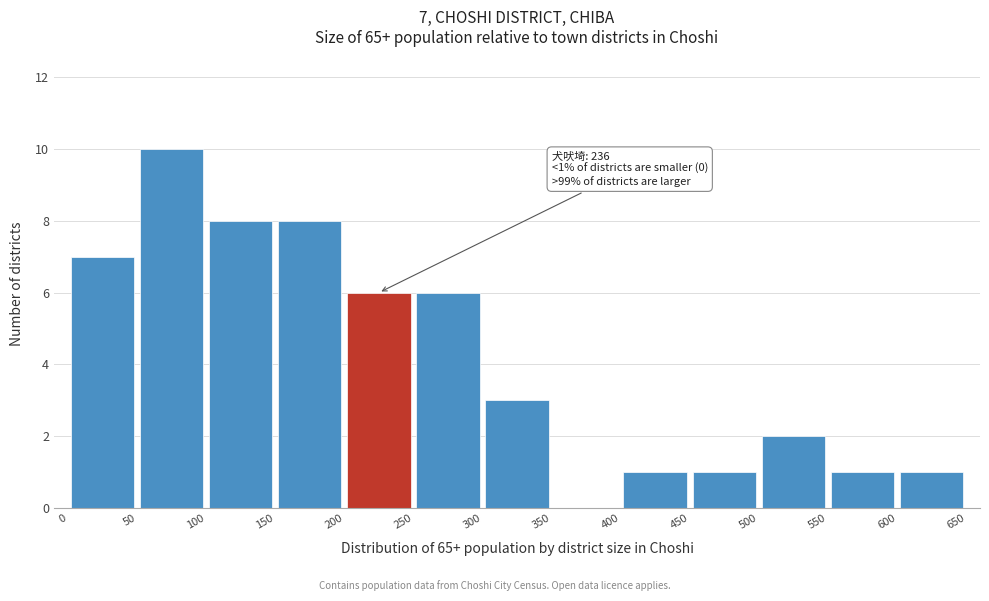

Over which range of the x-axis is the bar tallest?

50 to 100